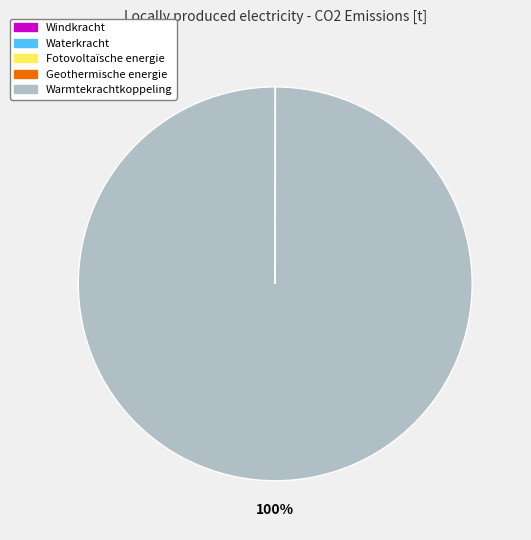

True or false: Warmtekrachtkoppeling accounts for 100% of the total.

True